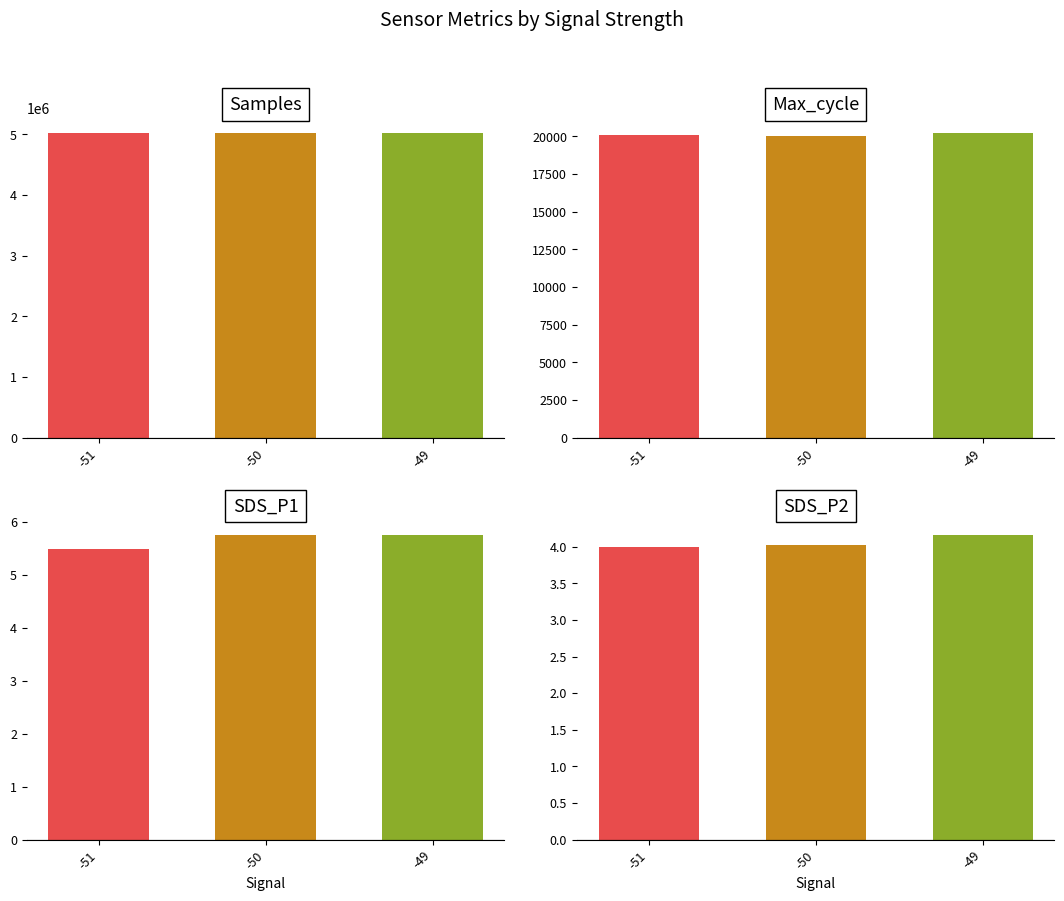

The Max_cycle series shows 20081.9 at -51. True or false?

True